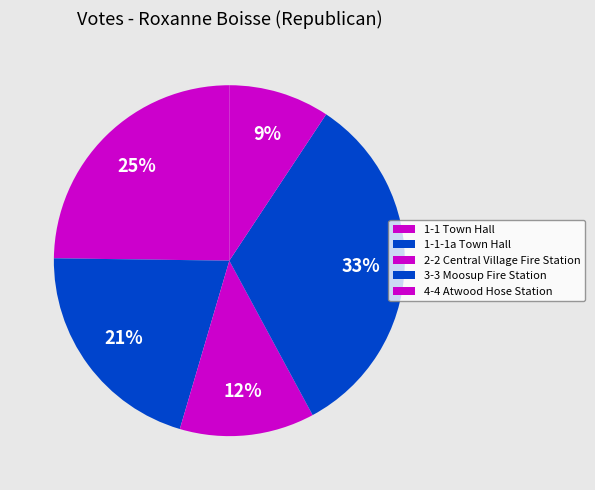

Is it true that 4-4 Atwood Hose Station is 17% of the pie?

False